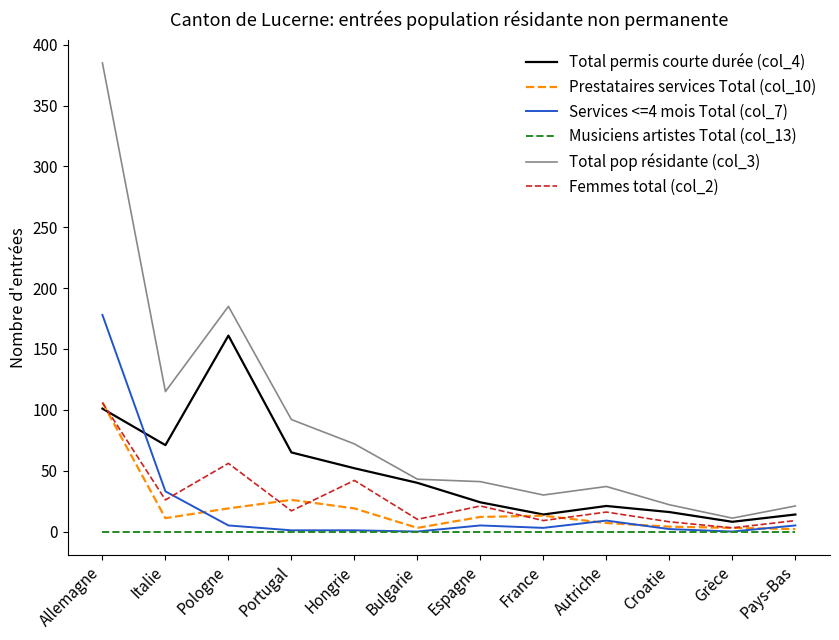

True or false: Musiciens artistes Total (col_13) and Total pop résidante (col_3) cross at least once.

False